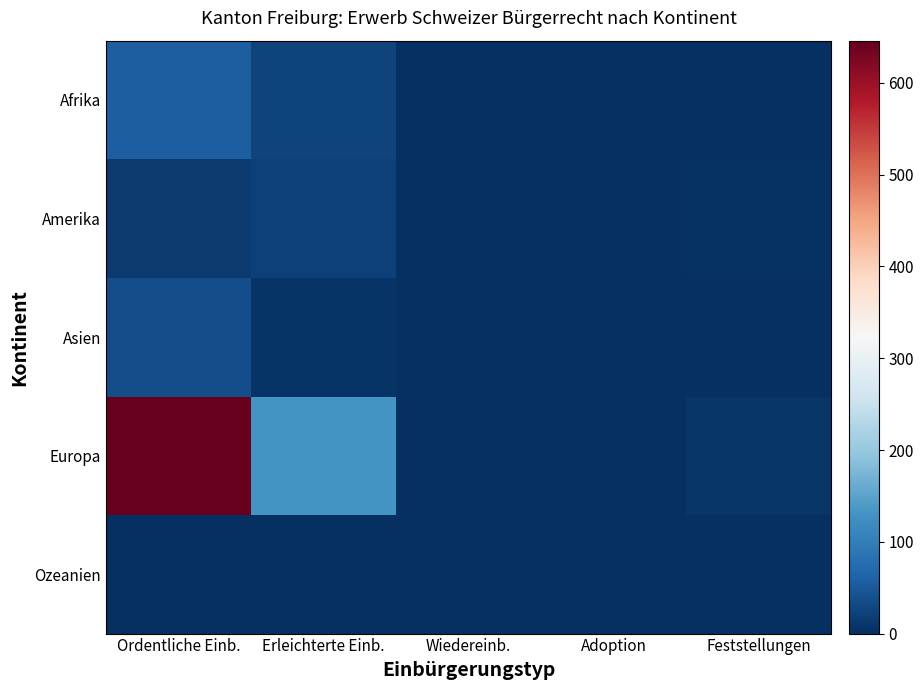

Rank the series at Erleichterte Einb. from lowest to highest value.

Ozeanien, Asien, Amerika, Afrika, Europa